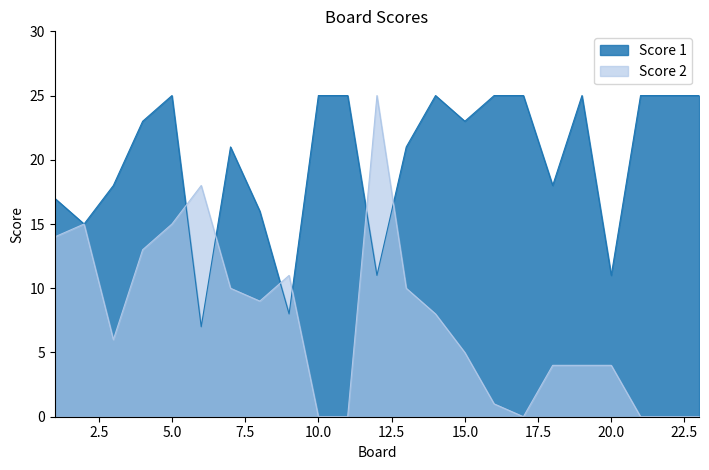

What is the average value of the Score 1 series?

20